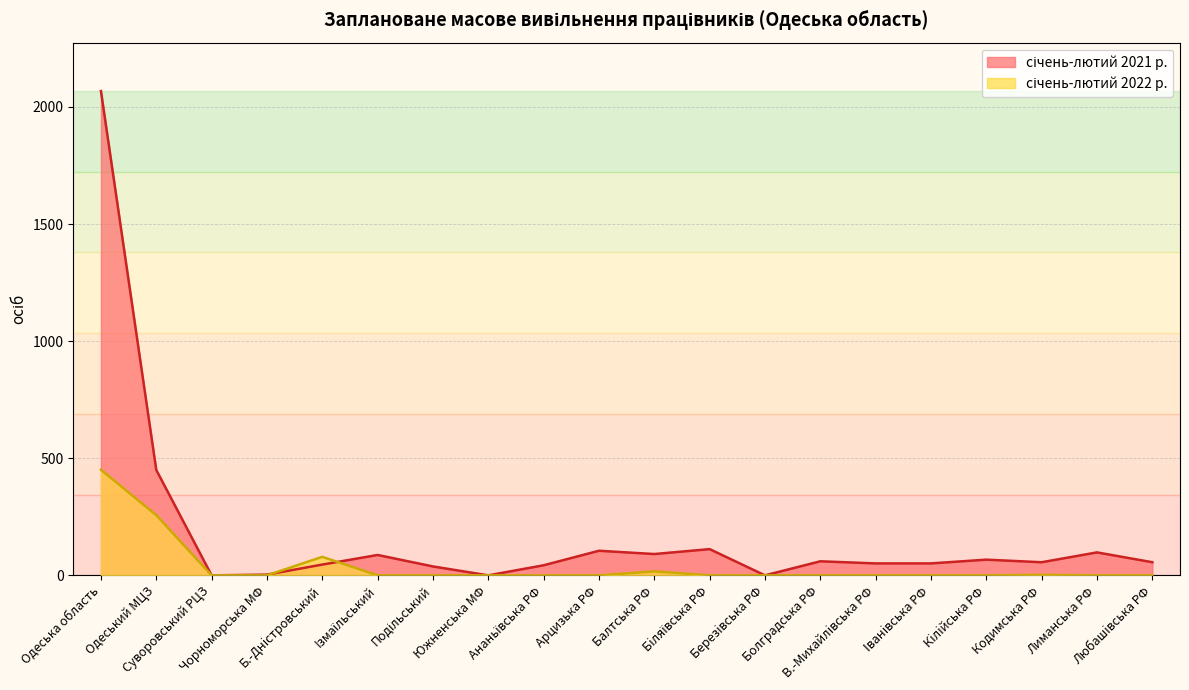

What is the average value of the січень-лютий 2022 р. series?

40